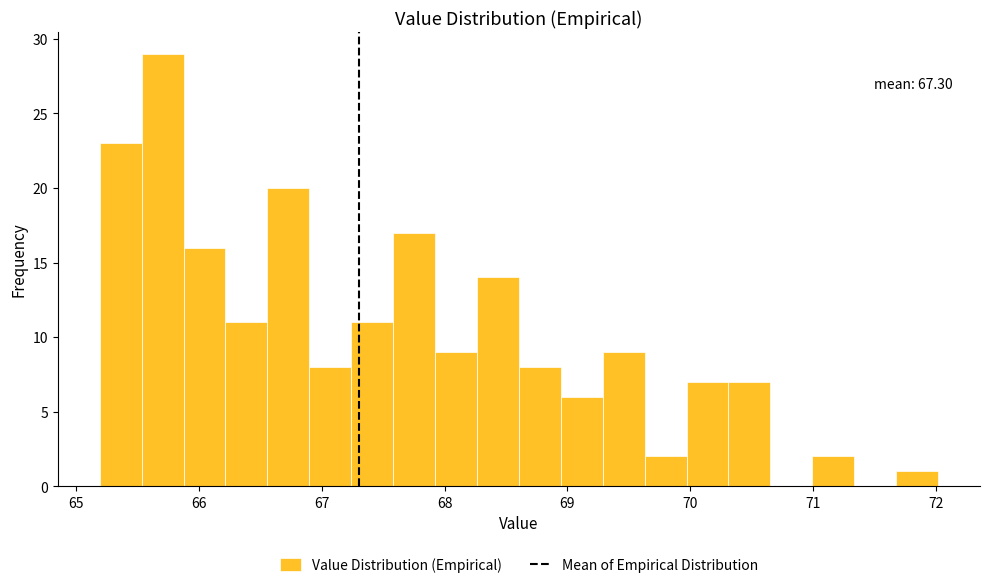

Around what value on the x-axis is the tallest bar? Give the approximate position of its centre, as read against the axis.

65.7